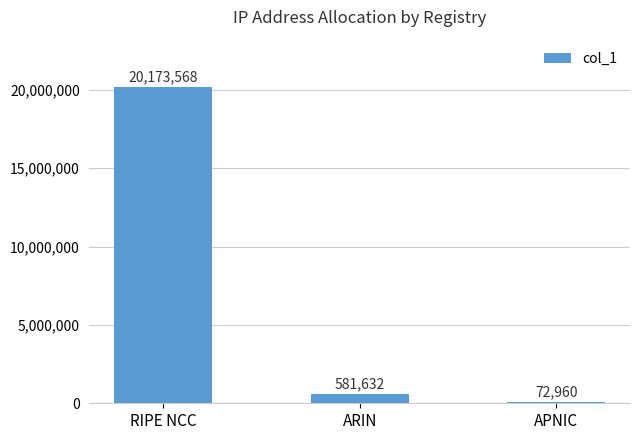

What is the average value?

6942720